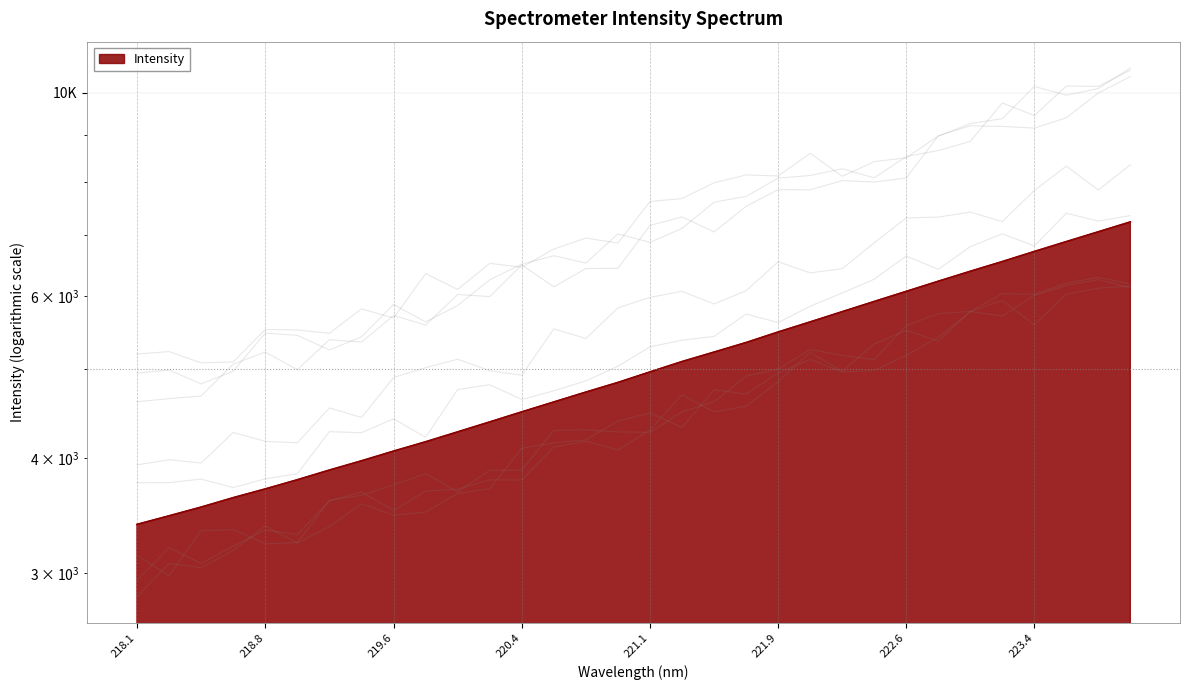

True or false: the data shows 3130.3 at 222.8355.

False